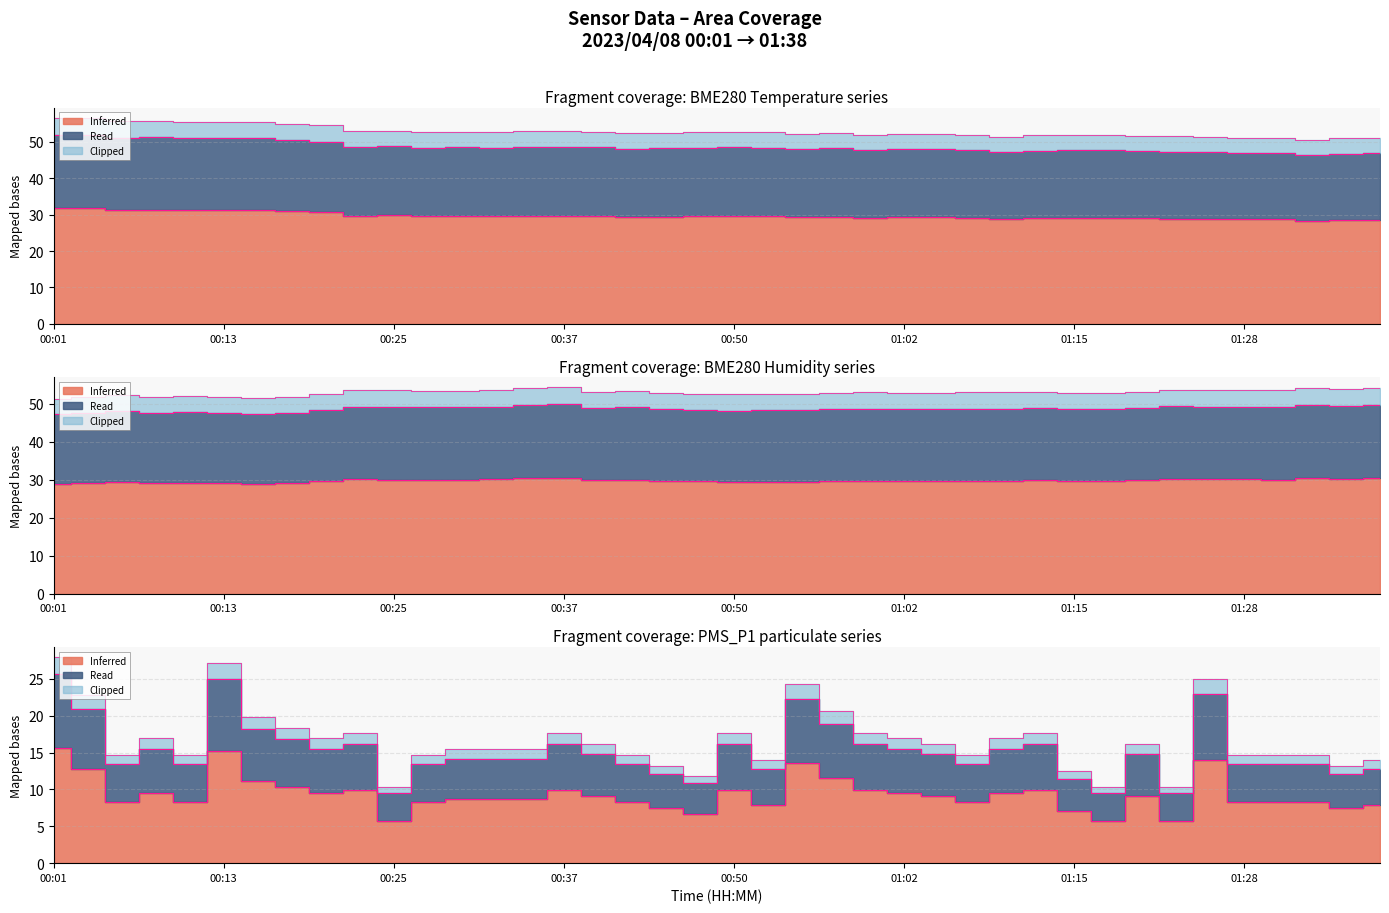

What position from the left is 00:47?

20